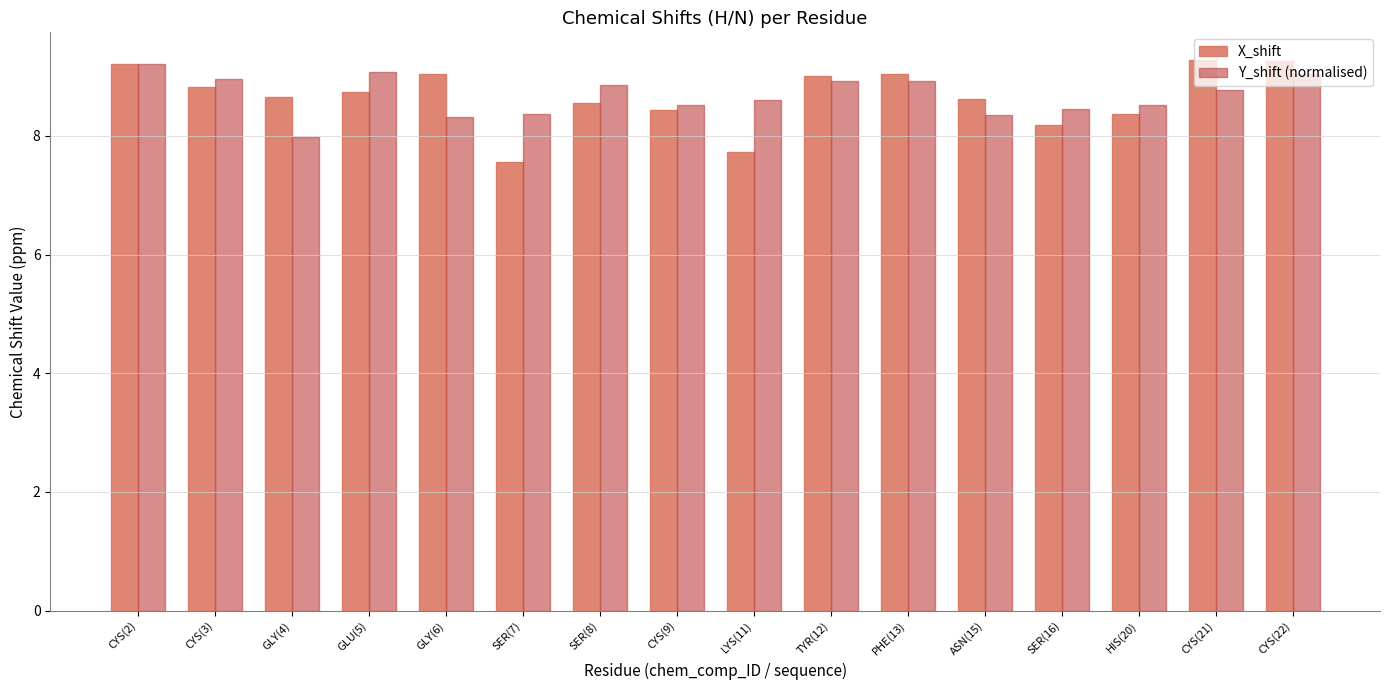

What is the average value of the Y_shift (normalised) series?

8.7